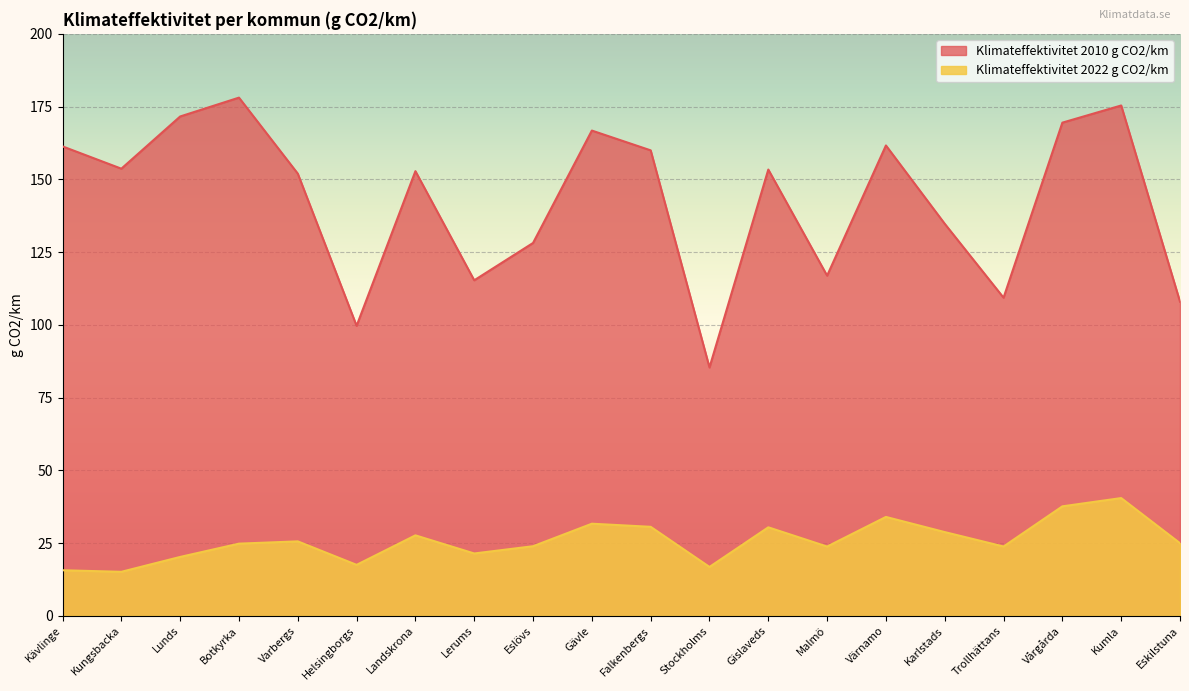

What are all the series names shown in the legend?

Klimateffektivitet 2010 g CO2/km, Klimateffektivitet 2022 g CO2/km